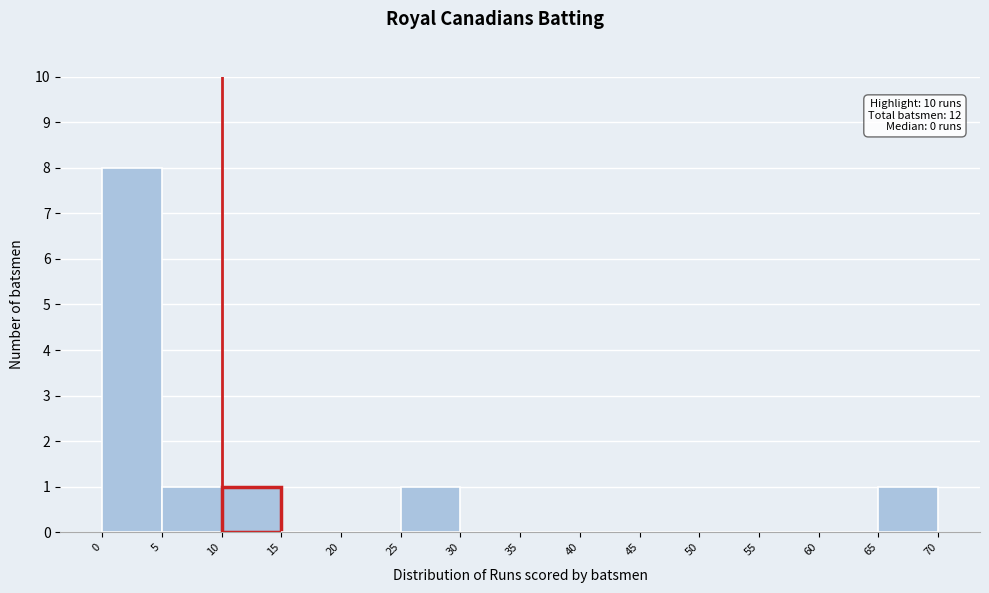

Which range on the x-axis has the tallest bar?

0 to 5